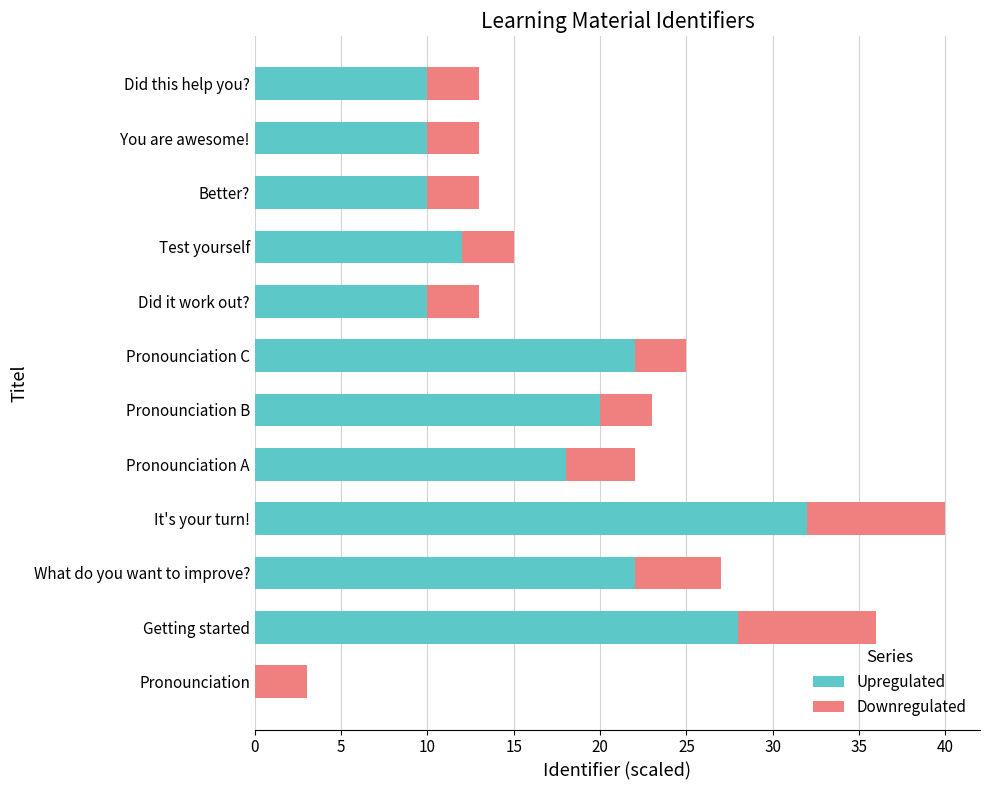

At which category is the sum across all series the highest?

It's your turn!